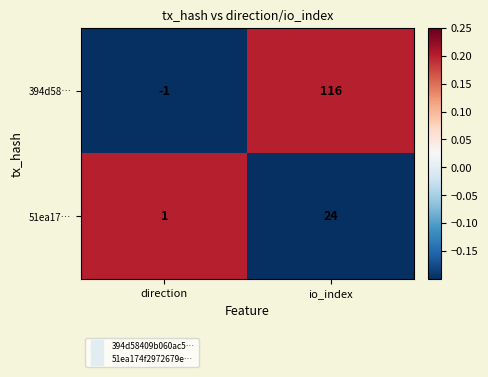

Read the 51ea17… value at io_index.

24